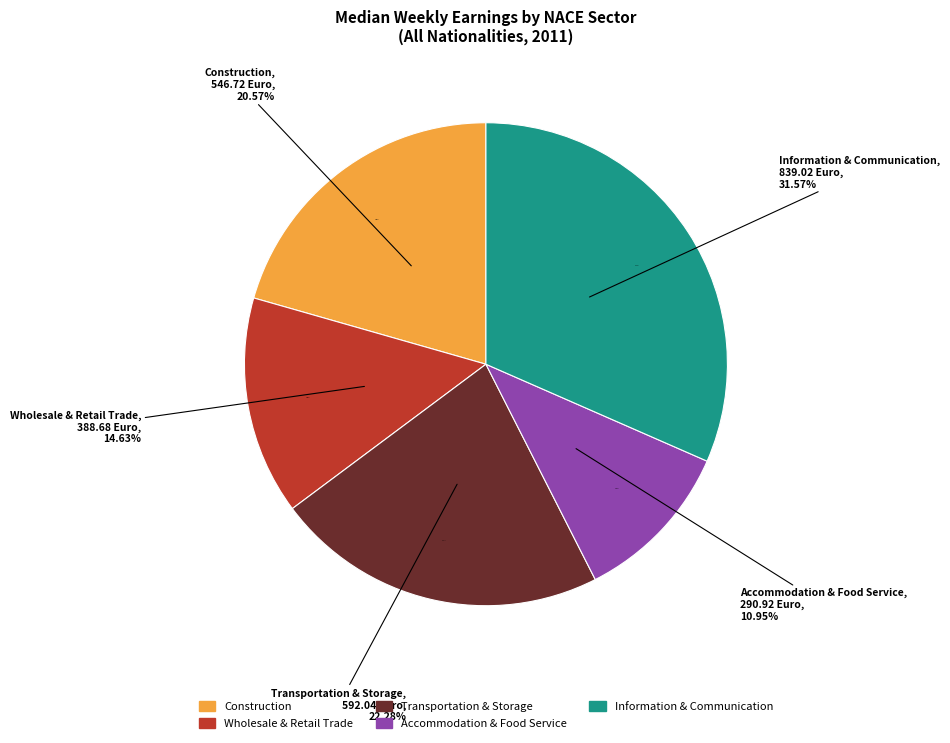

Is Construction (F) the majority of the pie?

No